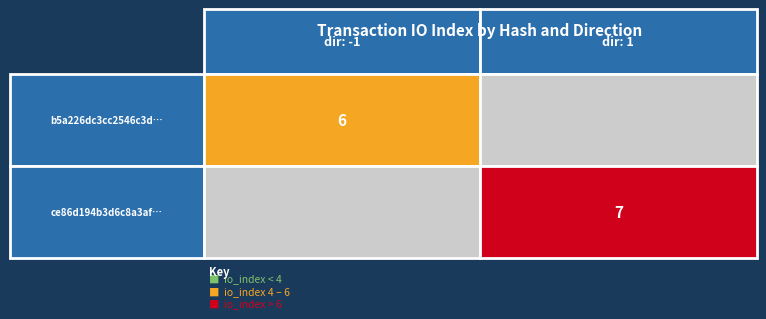

Is the value of ce86d194b3d6c8a3af557b8d863e0f76d3032d0 at 0 greater than the value of b5a226dc3cc2546c3d42af7248f71dd60fc11a3 at 0?

Yes